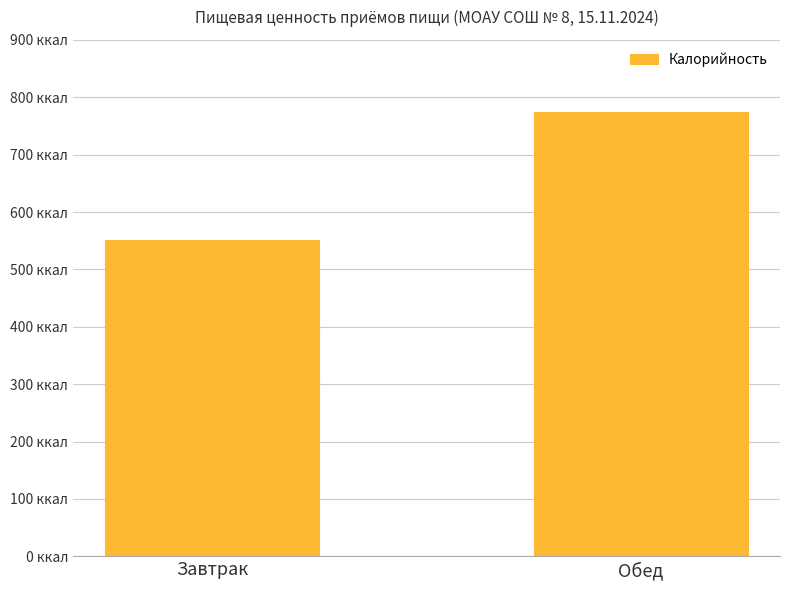

List the labels in order of value, largest first.

Обед, Завтрак